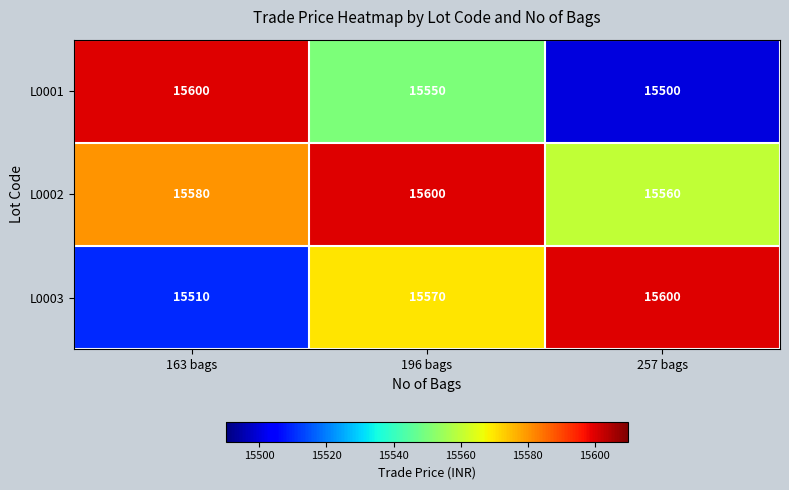

Reading left to right, transcribe all the data shown in this chart.

L0001: 163 bags=15600	196 bags=15550	257 bags=15500
L0002: 163 bags=15580	196 bags=15600	257 bags=15560
L0003: 163 bags=15510	196 bags=15570	257 bags=15600